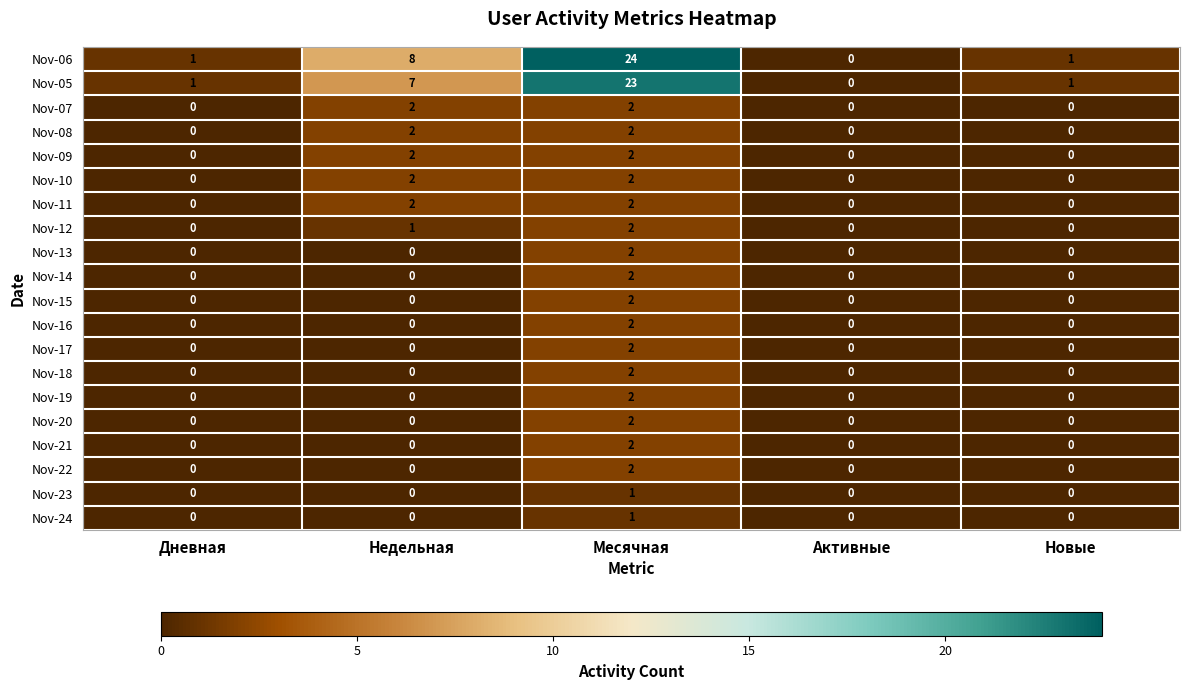

Which series changed the most between Месячная and Активные?

Nov-06